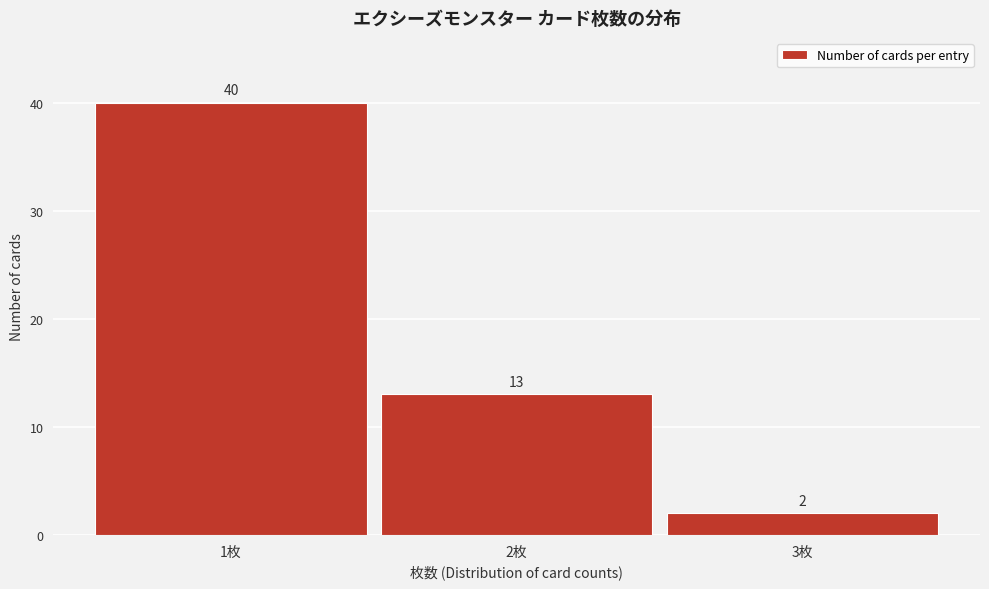

Reading left to right, transcribe this chart: for each bar, give the range it covers on the x-axis and its height.

0.5 to 1.5: 40
1.5 to 2.5: 13
2.5 to 3.5: 2